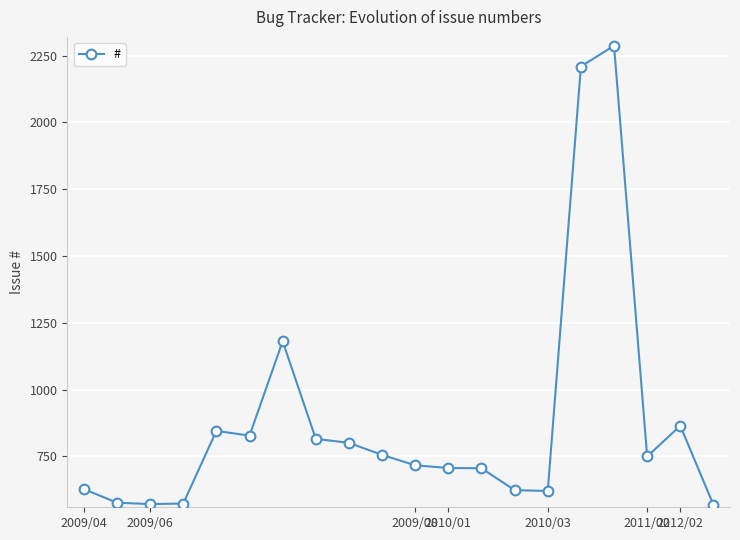

What is the average value?

882